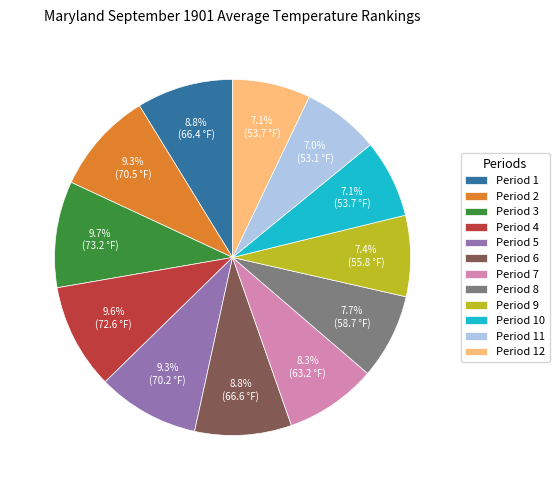

Count the number of slices in the pie.

12